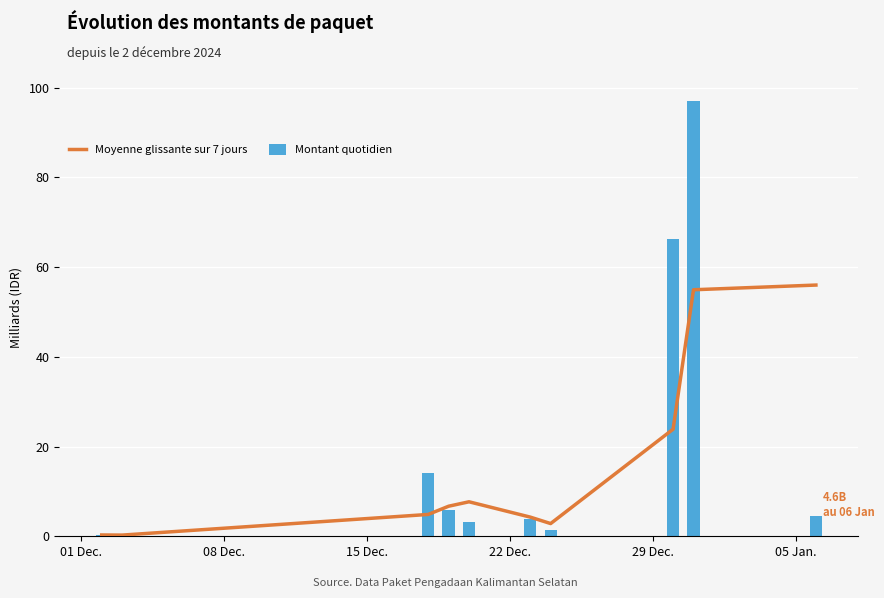

What is the sum of all Montant quotidien values?

196.9